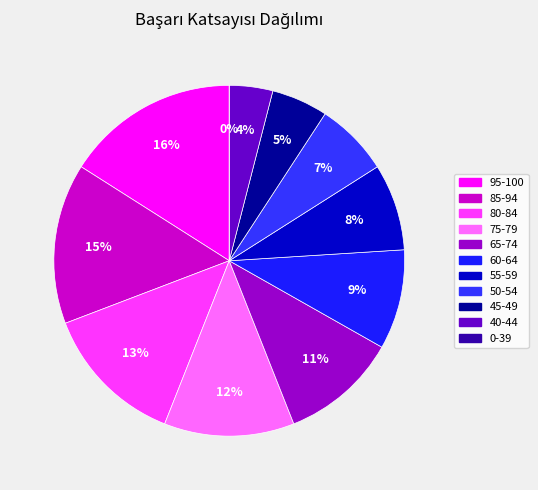

The 75-79 slice represents 12% of the pie. True or false?

True